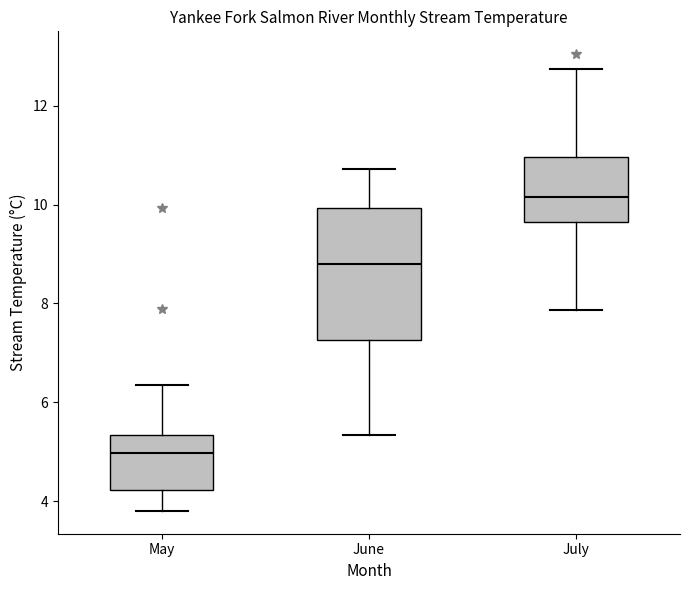

Comparing the boxes themselves (not the whiskers), which one is the tallest?

June